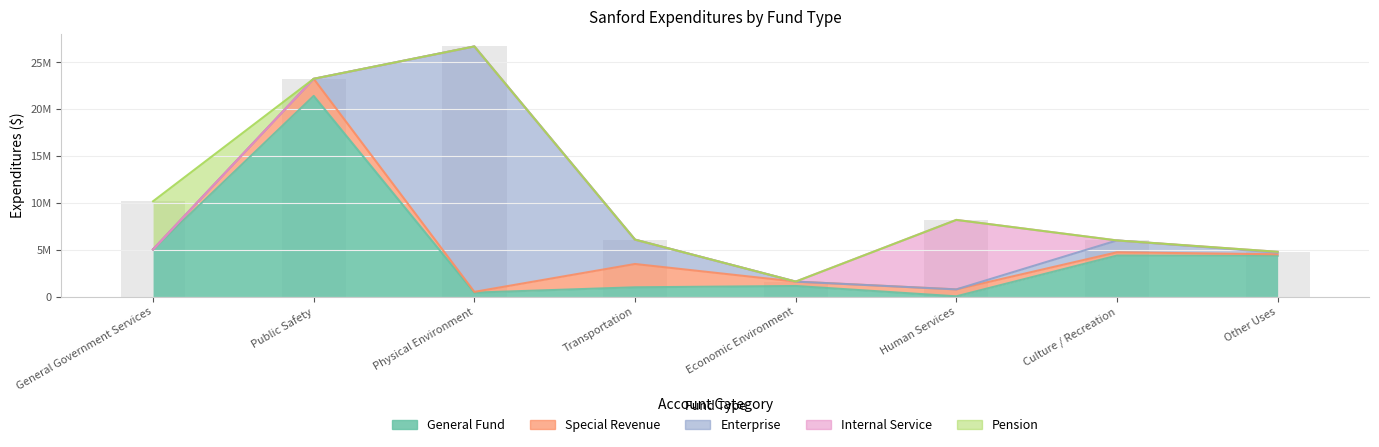

What is the label of the 1st bar from the left?

General Government Services